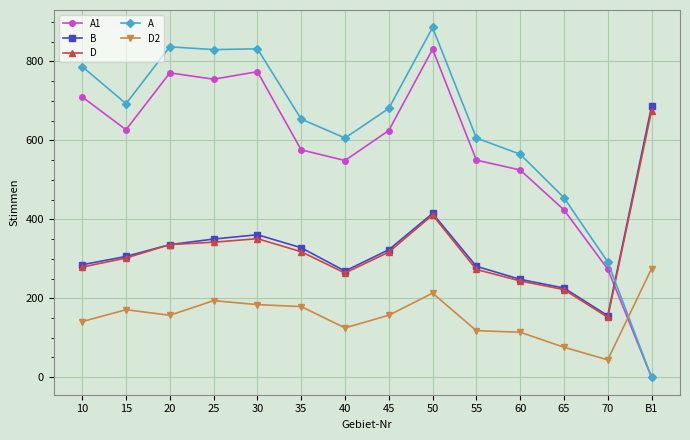

True or false: B has a value of 445 at 15.

False